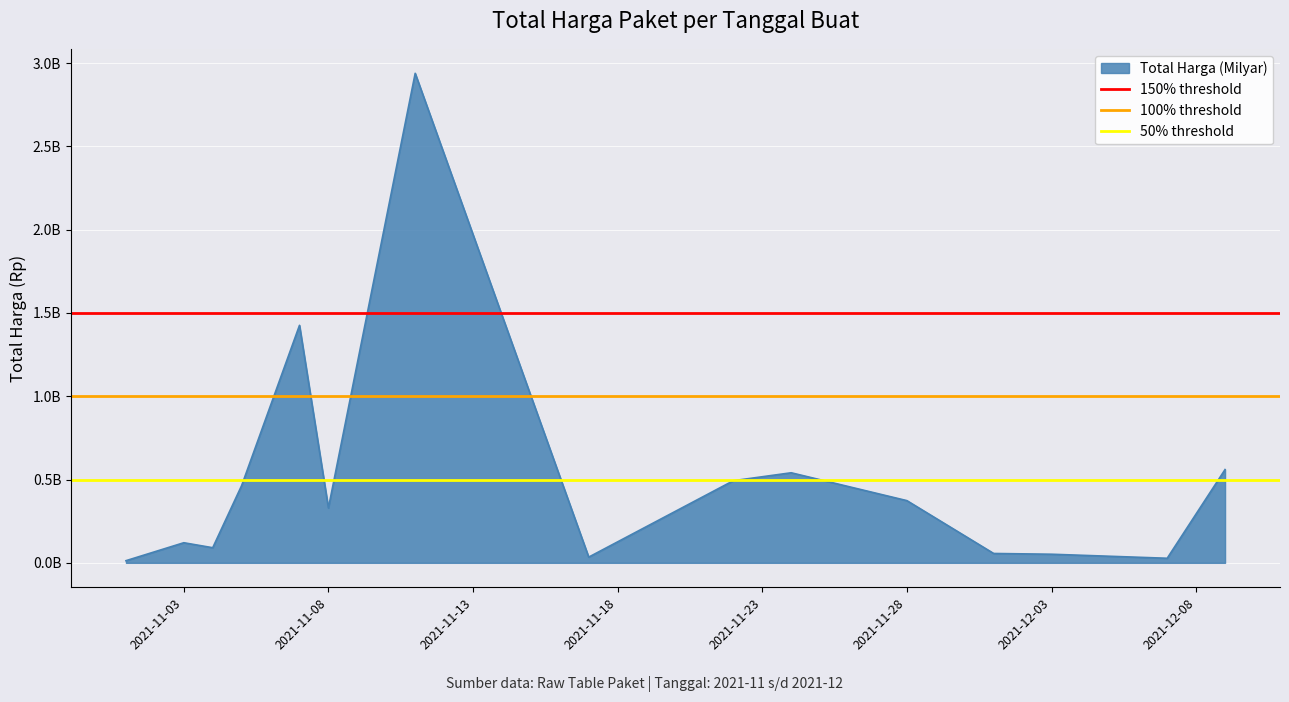

Is it true that 150% threshold equals 1500000000 at 2021-11-03?

True